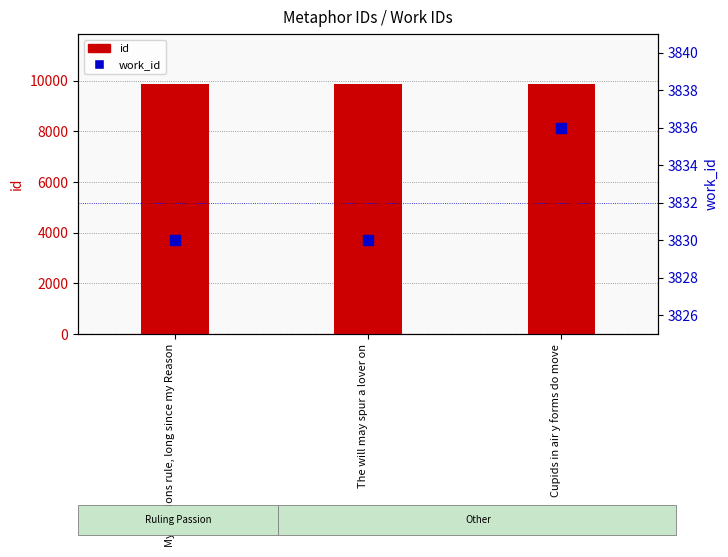

Which series contains the lowest Y value?

work_id